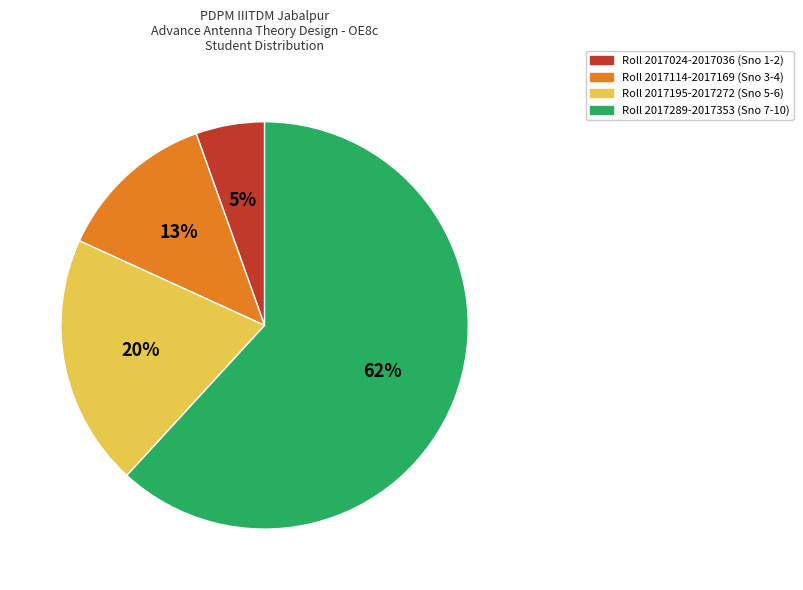

What percentage is the Roll 2017289-2017353 (Sno 7-10) slice, to the nearest percent?

62%